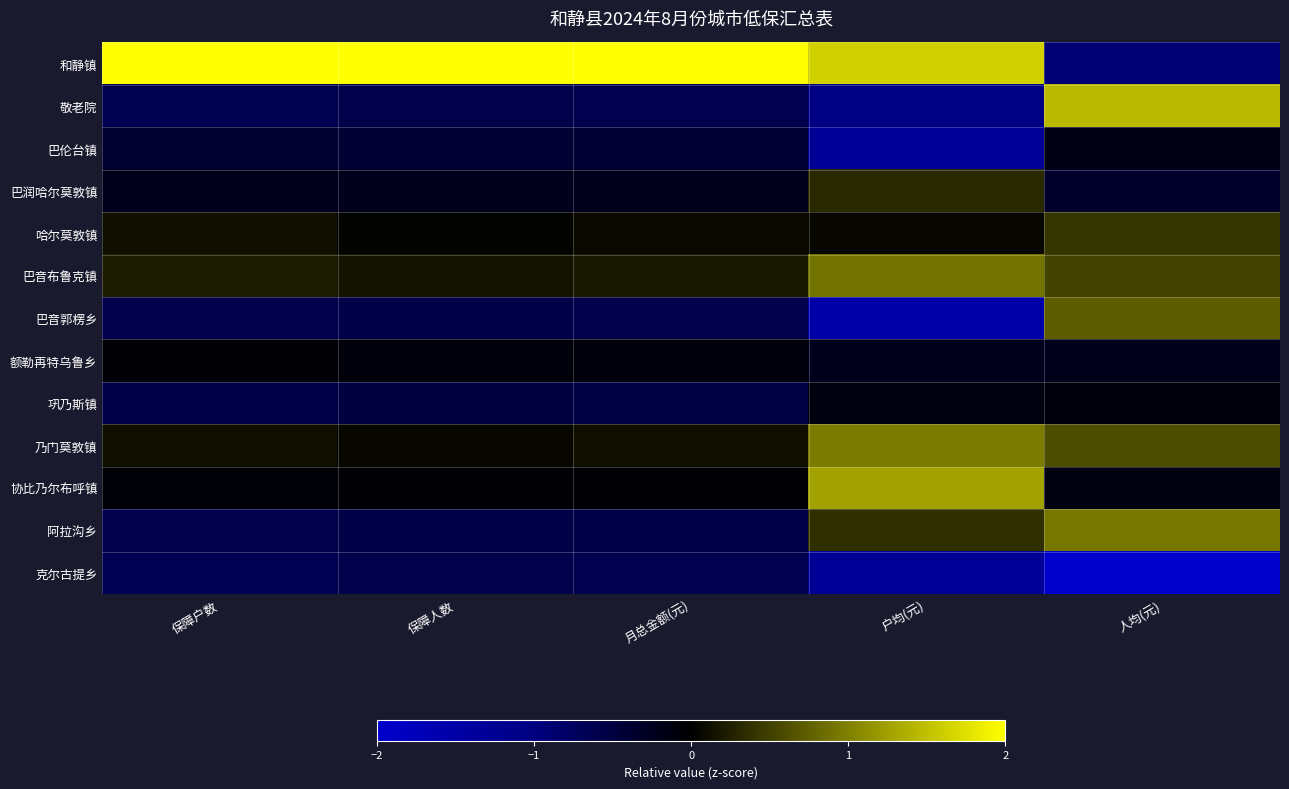

Reading left to right, what are all the values shown in this chart?

和静镇: 保障户数=3.3	保障人数=3.3	月总金额(元)=3.3	户均(元)=1.6	人均(元)=-0.9
敬老院: 保障户数=-0.6	保障人数=-0.6	月总金额(元)=-0.6	户均(元)=-1.0	人均(元)=1.4
巴伦台镇: 保障户数=-0.4	保障人数=-0.4	月总金额(元)=-0.4	户均(元)=-1.3	人均(元)=-0.2
巴润哈尔莫敦镇: 保障户数=-0.2	保障人数=-0.2	月总金额(元)=-0.2	户均(元)=0.3	人均(元)=-0.3
哈尔莫敦镇: 保障户数=0.1	保障人数=0.0	月总金额(元)=0.1	户均(元)=0.0	人均(元)=0.4
巴音布鲁克镇: 保障户数=0.2	保障人数=0.1	月总金额(元)=0.2	户均(元)=0.9	人均(元)=0.5
巴音郭楞乡: 保障户数=-0.6	保障人数=-0.6	月总金额(元)=-0.6	户均(元)=-1.5	人均(元)=0.7
额勒再特乌鲁乡: 保障户数=-0.0	保障人数=-0.1	月总金额(元)=-0.1	户均(元)=-0.2	人均(元)=-0.2
巩乃斯镇: 保障户数=-0.6	保障人数=-0.5	月总金额(元)=-0.5	户均(元)=-0.1	人均(元)=-0.1
乃门莫敦镇: 保障户数=0.1	保障人数=0.1	月总金额(元)=0.1	户均(元)=1.0	人均(元)=0.6
协比乃尔布呼镇: 保障户数=-0.1	保障人数=-0.0	月总金额(元)=-0.0	户均(元)=1.3	人均(元)=-0.1
阿拉沟乡: 保障户数=-0.6	保障人数=-0.6	月总金额(元)=-0.6	户均(元)=0.4	人均(元)=0.9
克尔古提乡: 保障户数=-0.6	保障人数=-0.6	月总金额(元)=-0.6	户均(元)=-1.3	人均(元)=-2.8